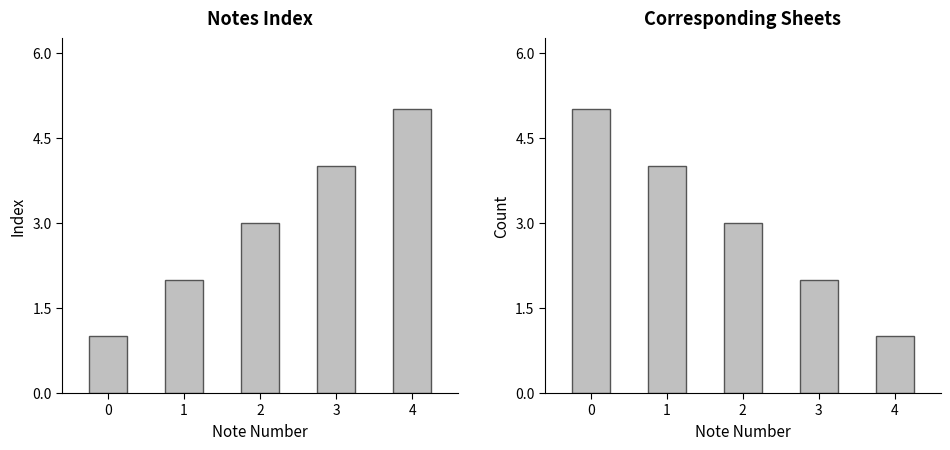

List the series in order of their peak value, lowest first.

col_0, col_0_rev